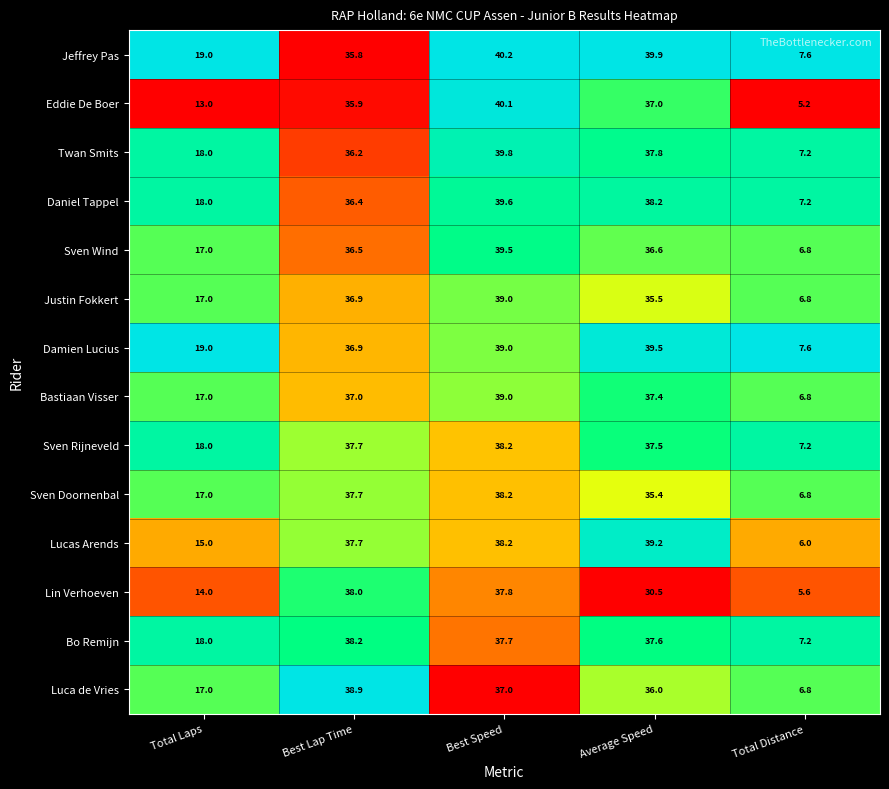

Which series has the largest total across all categories?

Jeffrey Pas